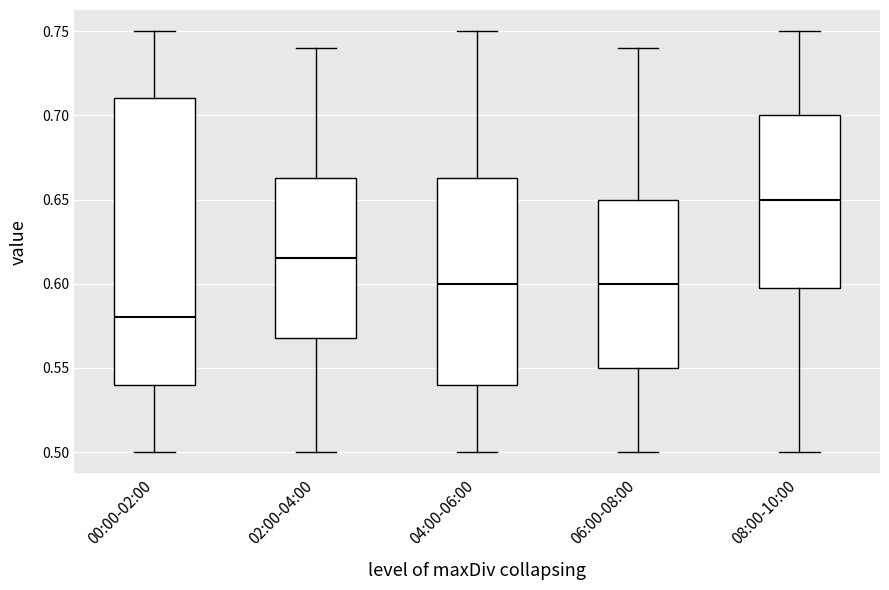

Reading left to right, read every box against the y-axis: the position of its median line, the range the box covers, and the ends of its whiskers. The values are not printed on the chart, so give them approximately, as read against the axis.

00:00-02:00: median 0.580, box 0.540 to 0.710, whiskers 0.500 to 0.750
02:00-04:00: median 0.615, box 0.570 to 0.665, whiskers 0.500 to 0.740
04:00-06:00: median 0.600, box 0.540 to 0.665, whiskers 0.500 to 0.750
06:00-08:00: median 0.600, box 0.550 to 0.650, whiskers 0.500 to 0.740
08:00-10:00: median 0.650, box 0.600 to 0.700, whiskers 0.500 to 0.750